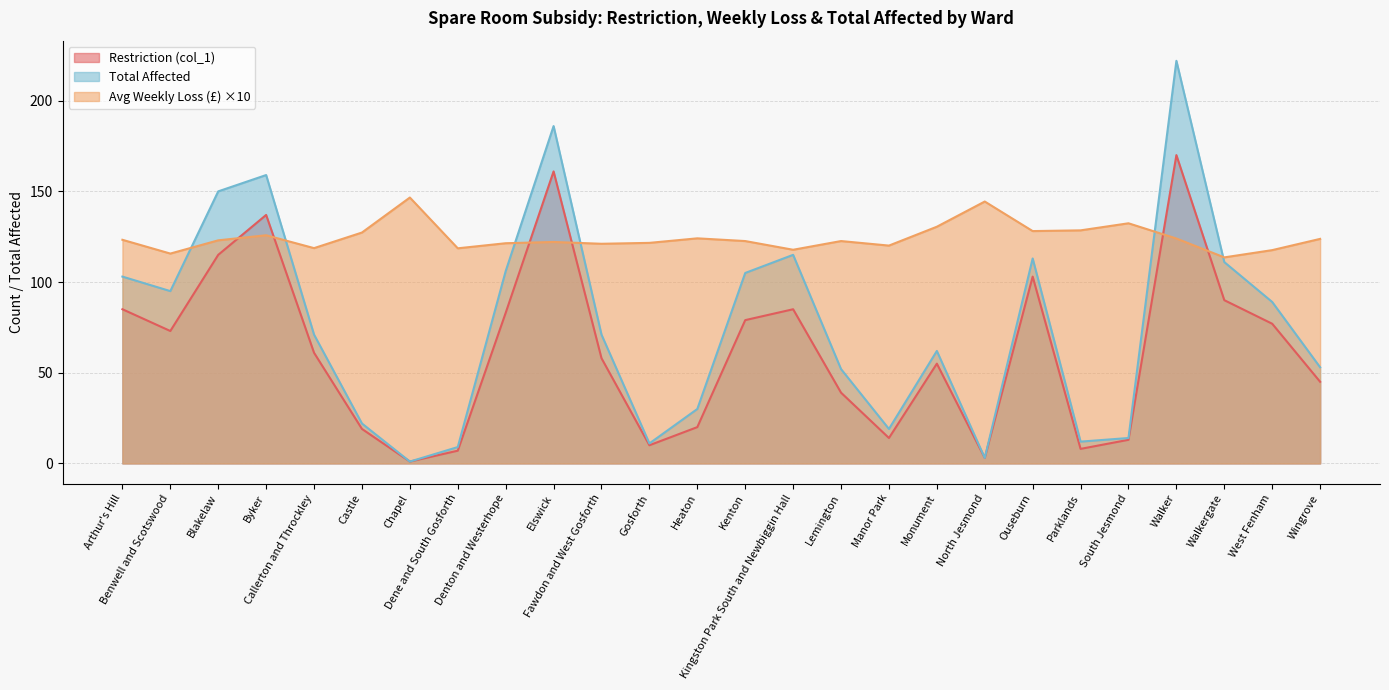

What is the label of the 17th point from the left?

Manor Park